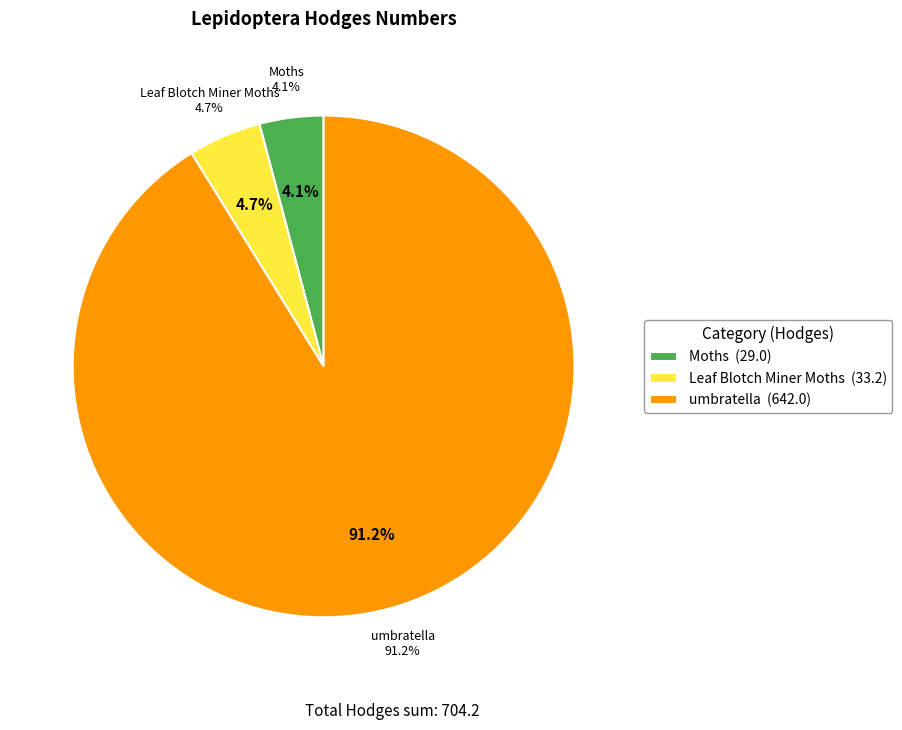

Does umbratella account for over 50% of the chart?

Yes